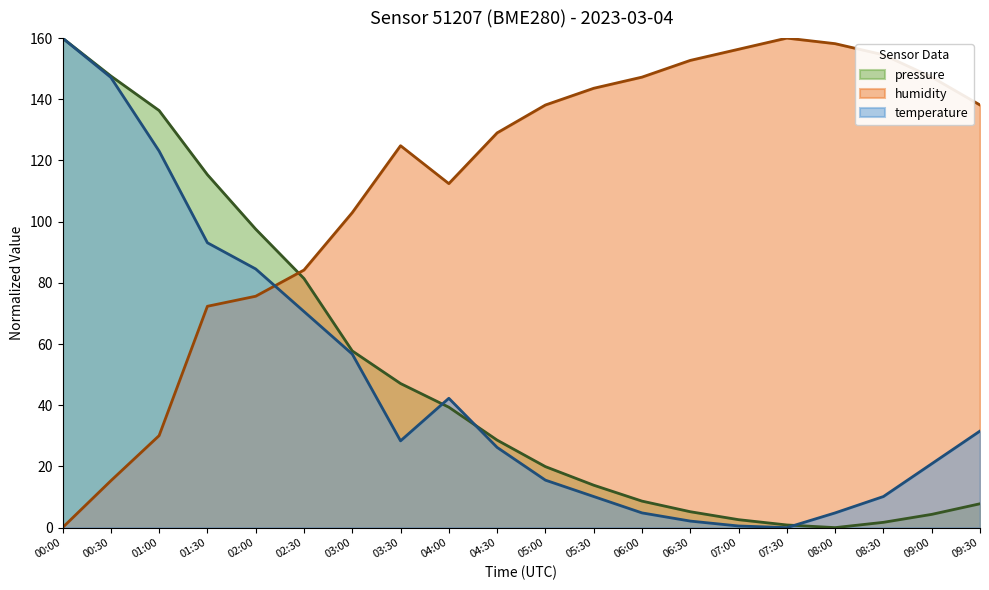

True or false: pressure has more than 2 interior local peaks.

False